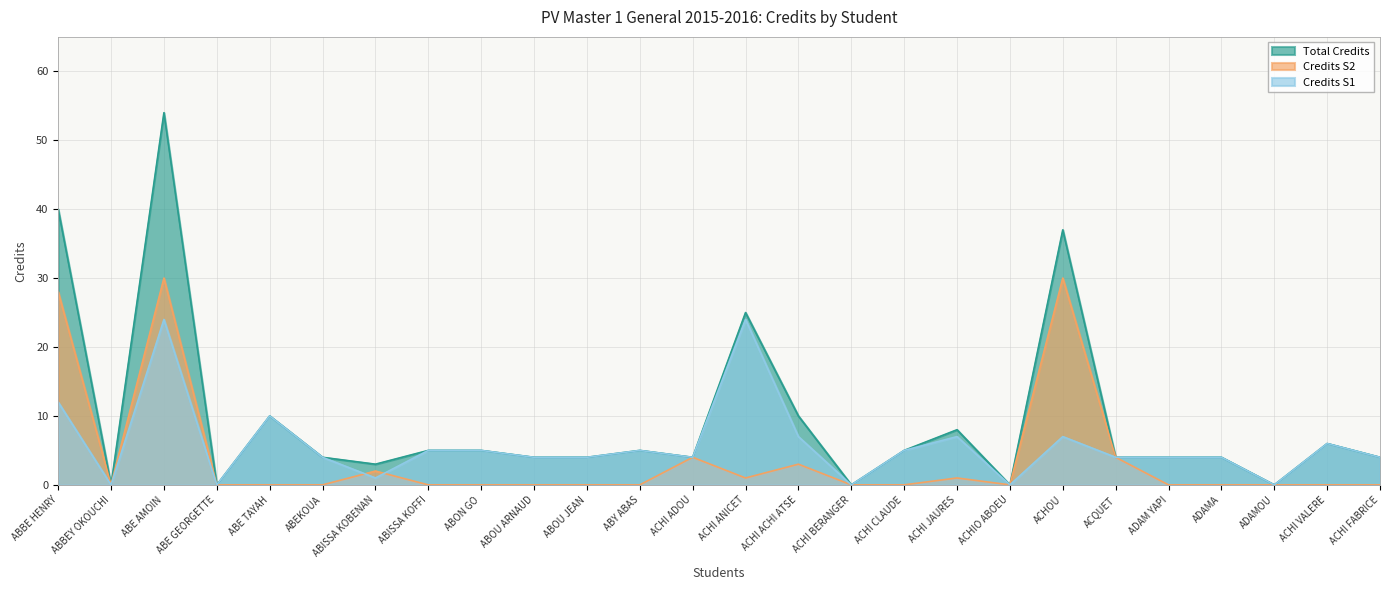

What is the difference between the maximum and minimum values in the Credits S1 series?

24